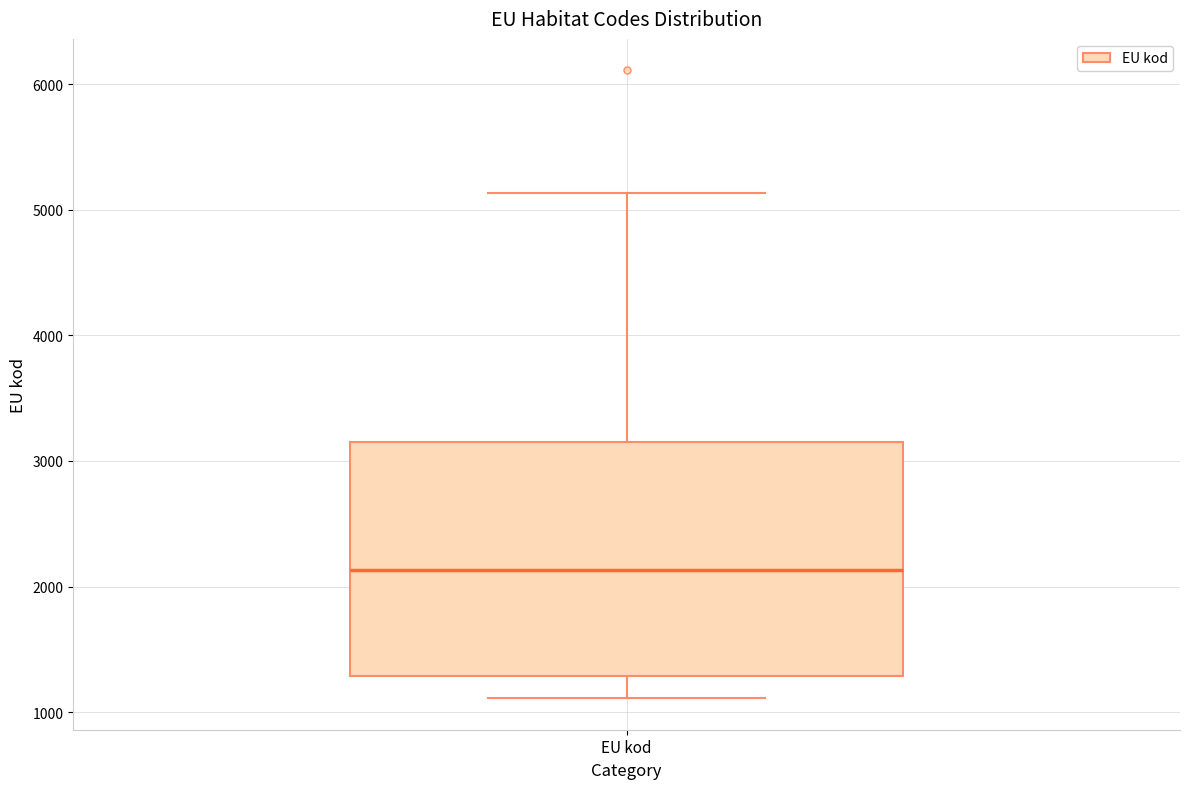

Where does the median line of the box for EU kod sit on the y-axis? The values are not printed on the chart, so give them approximately, as read against the axis.

2100